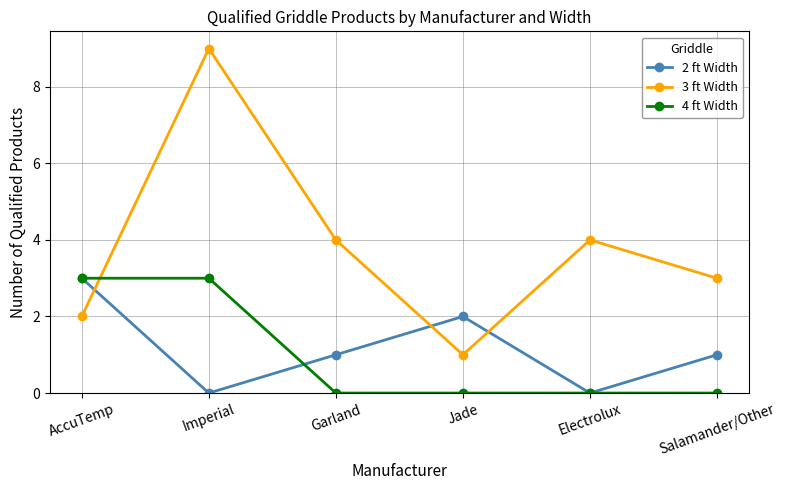

Is it true that 4 ft Width equals 0 at Jade?

True